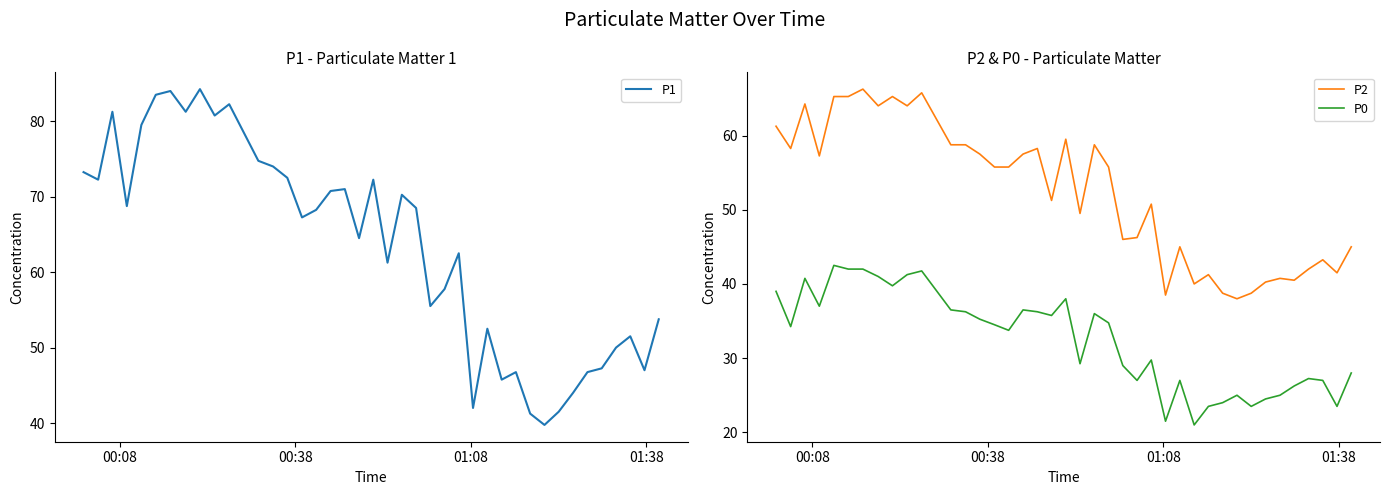

How many values in the P1 series are below 68?

20